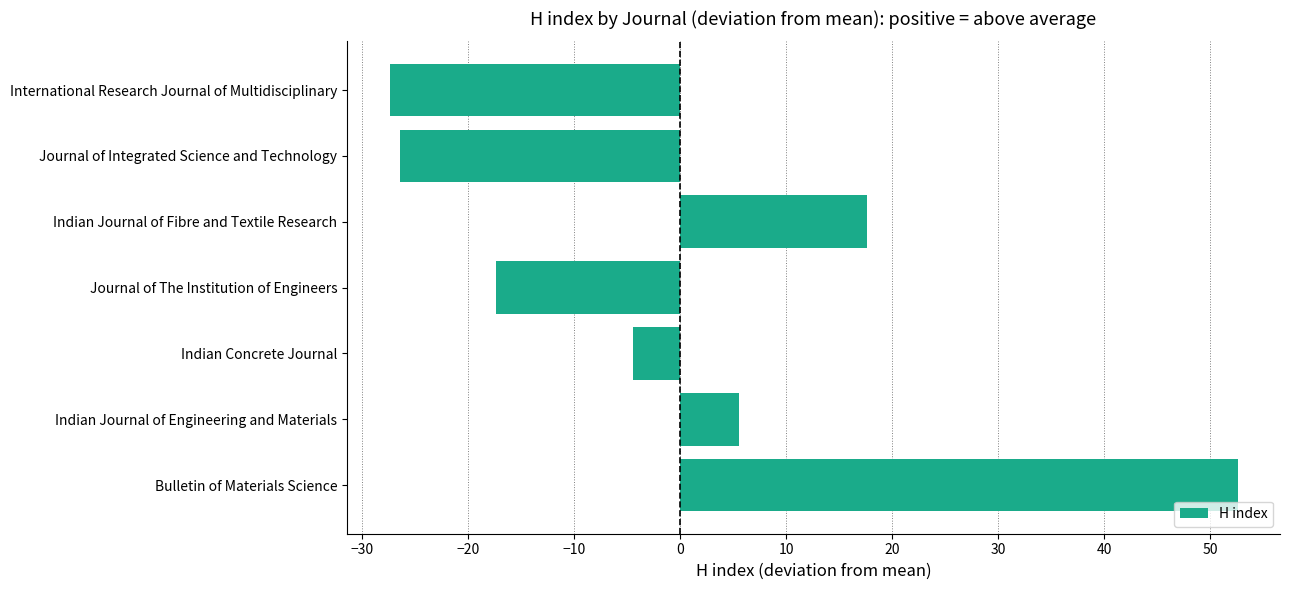

What is the greatest value displayed?

52.6